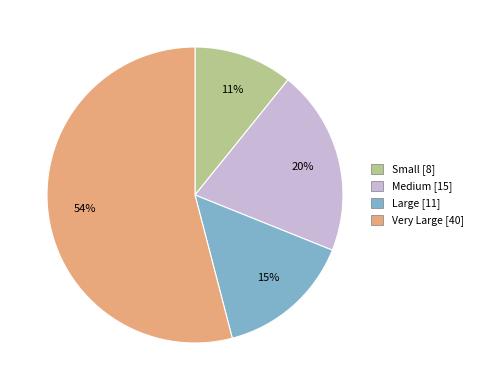

Combined, do Small and Large account for over 50%?

No